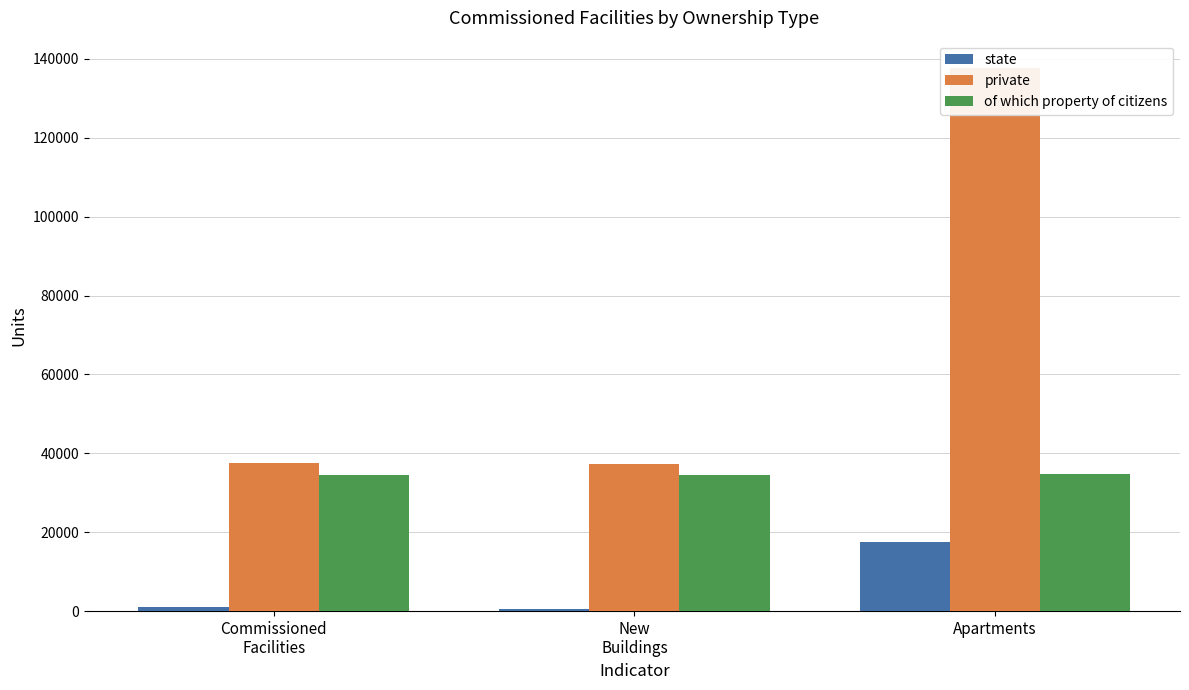

What are all the series names shown in the legend?

state, private, of which property of citizens